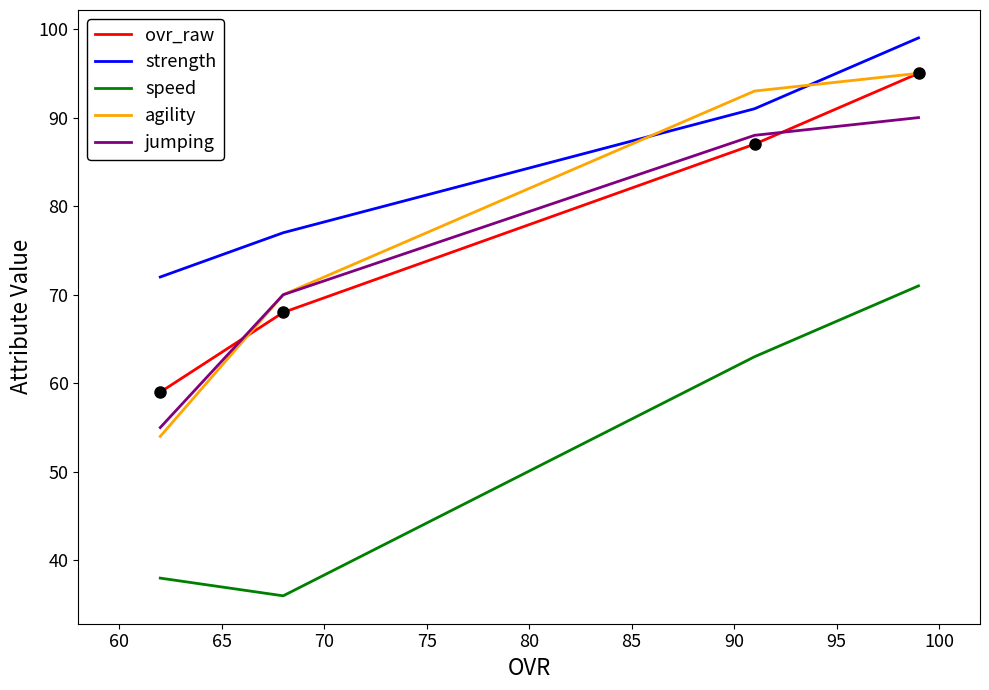

How many lines are shown in the chart?

5